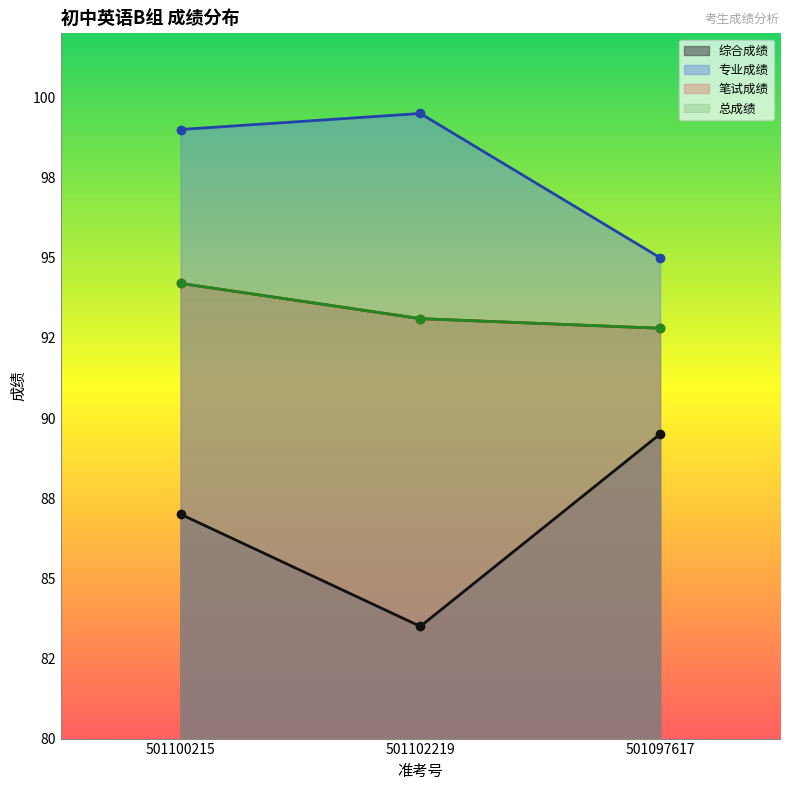

Count the number of data series in this chart.

4